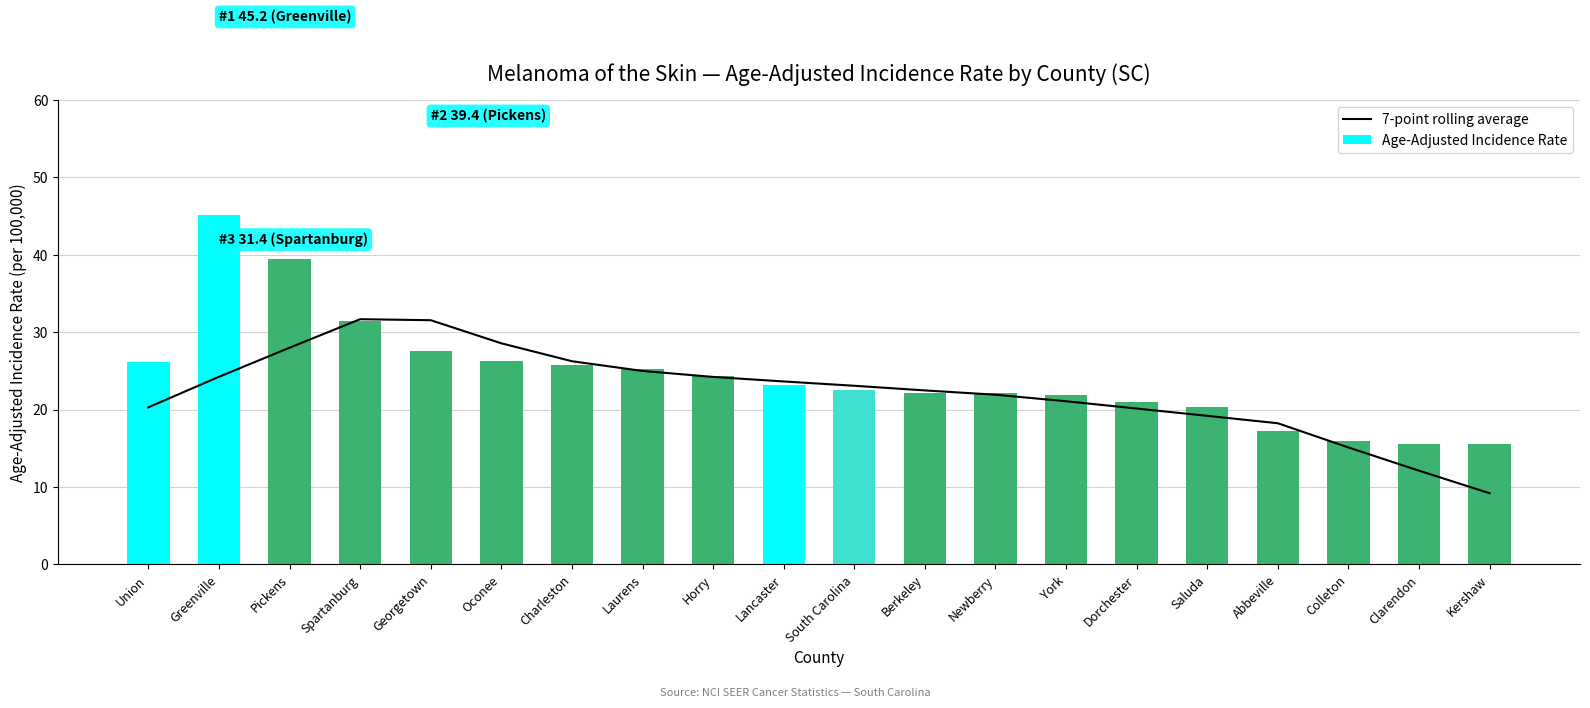

Which series has the largest total across all categories?

Age-Adjusted Incidence Rate